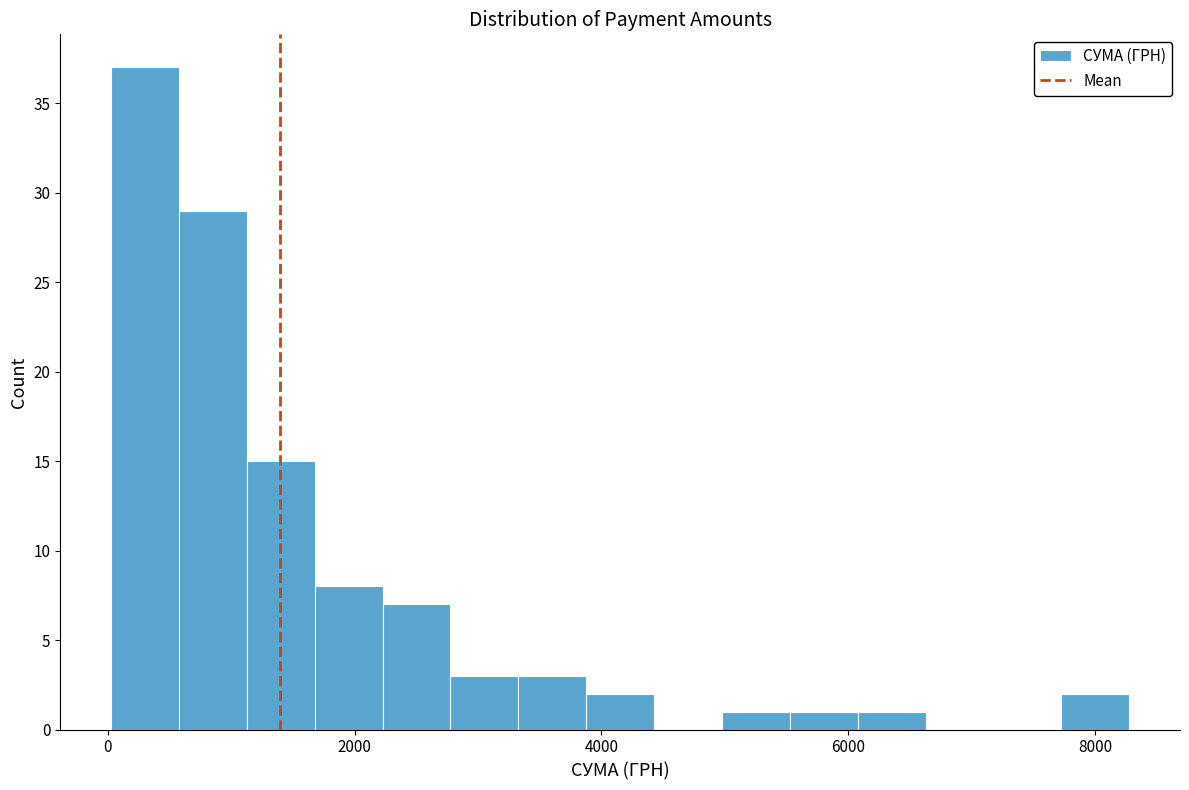

Read against the x-axis, roughly where is the centre of the tallest bar?

400